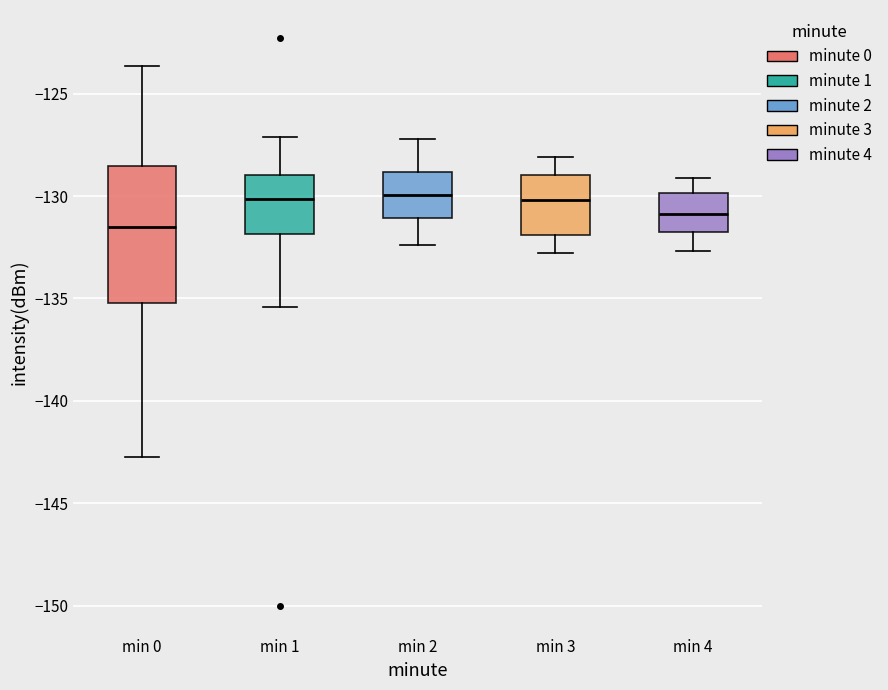

Which box's median line is the lowest?

min 0